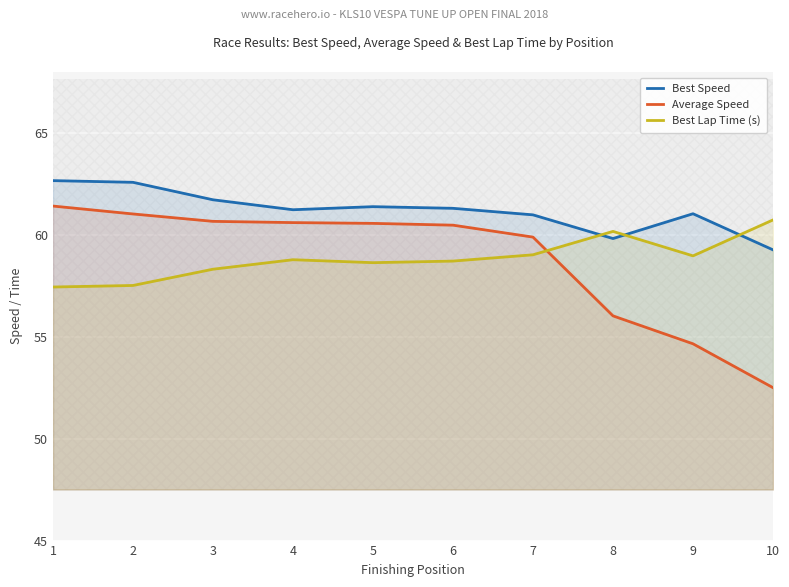

What is the difference between the maximum and minimum values in the Average Speed series?

8.9